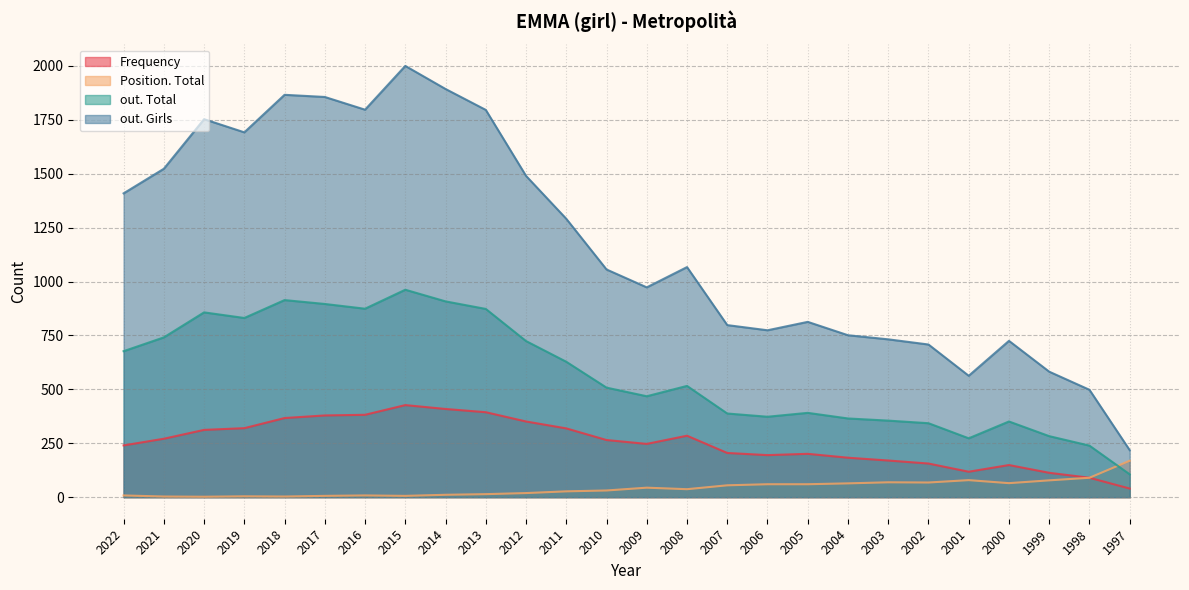

What is the value of the out. Girls point at the 13th from the left?

1056